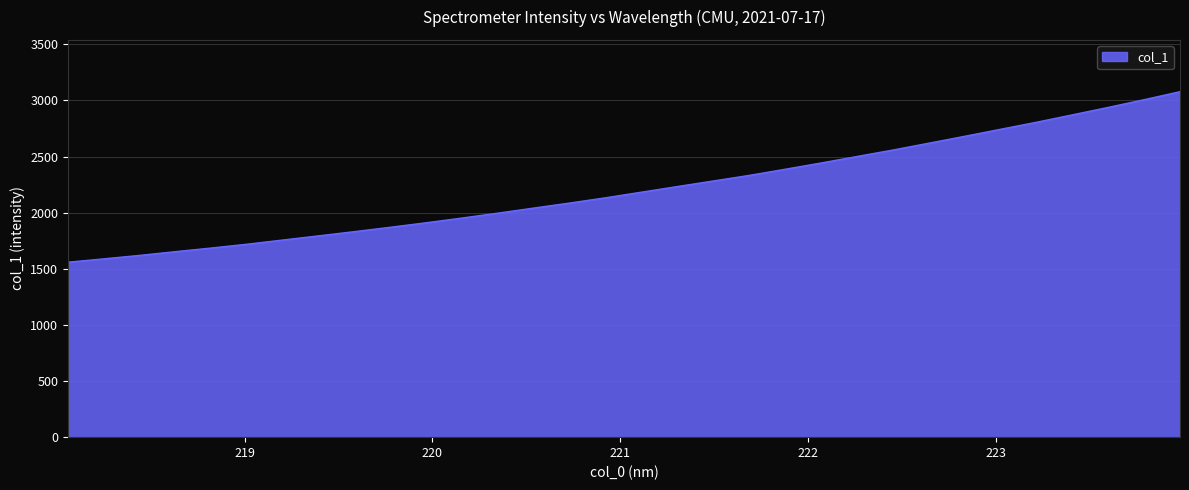

What is the greatest value displayed?

3077.7